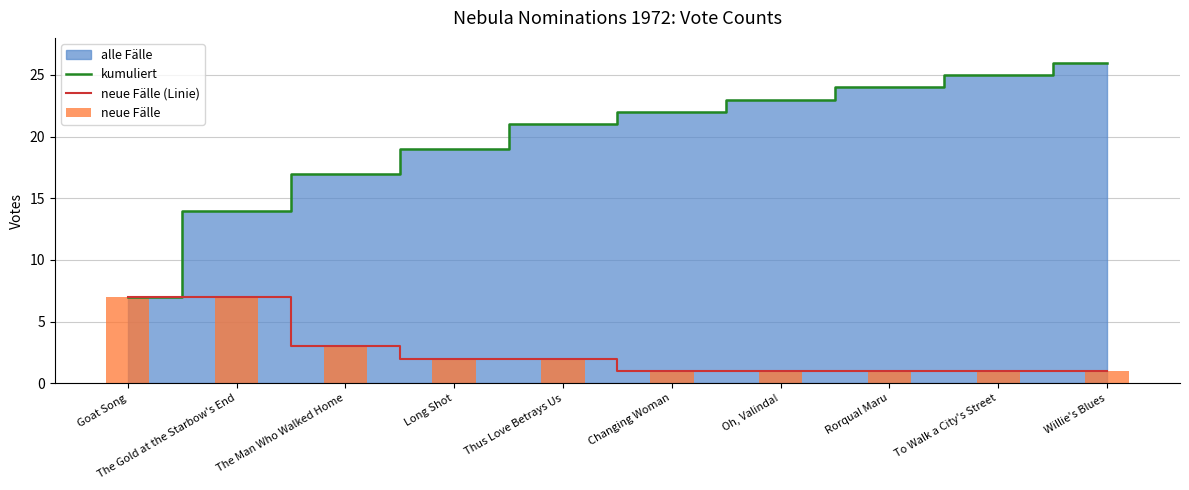

Is the value of neue Fälle (Linie) at Willie's Blues greater than the value of kumuliert at Rorqual Maru?

No